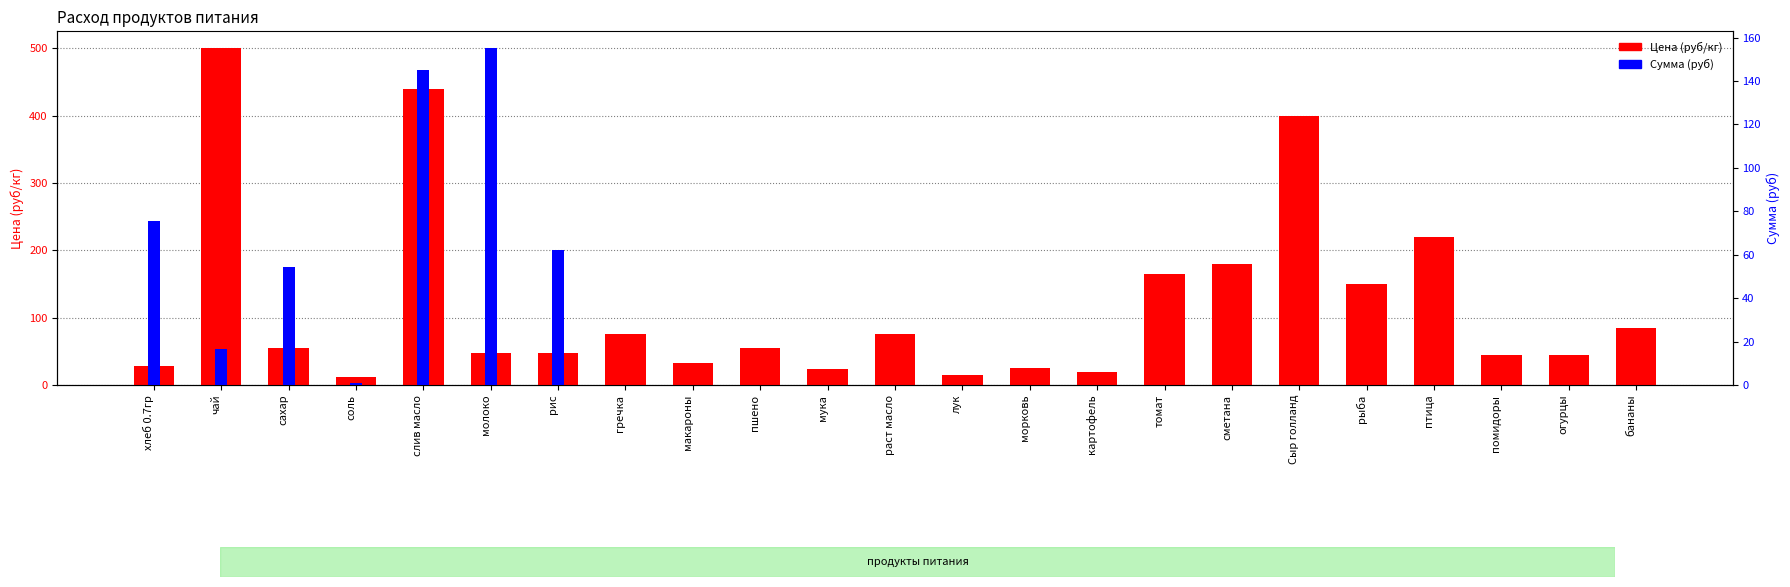

List the labels in order of Сумма (руб) value, smallest first.

гречка, макароны, пшено, мука, раст масло, лук, морковь, картофель, томат, сметана, Сыр голланд, рыба, птица, помидоры, огурцы, бананы, соль, чай, сахар, рис, хлеб 0.7гр, слив масло, молоко